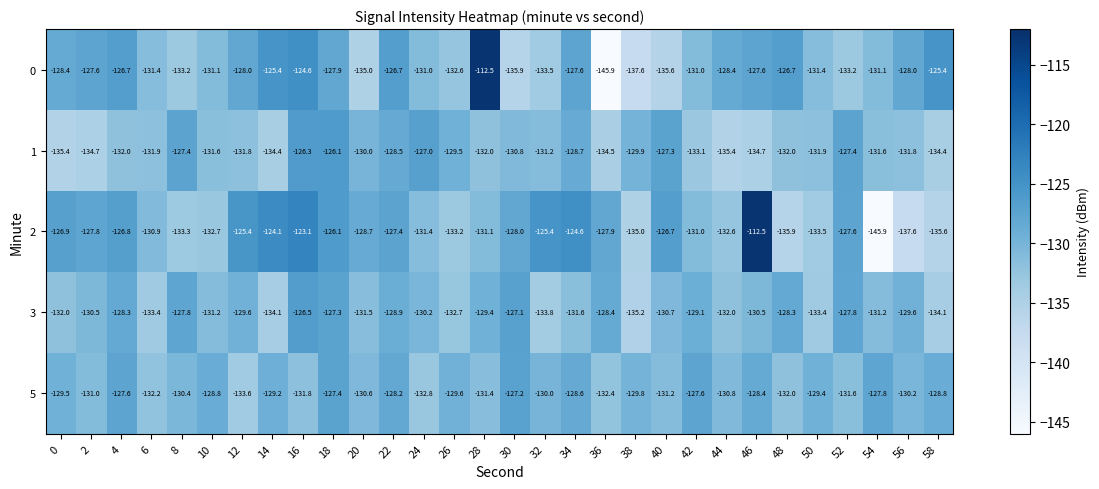

Read the 5 value at 16.

-131.8